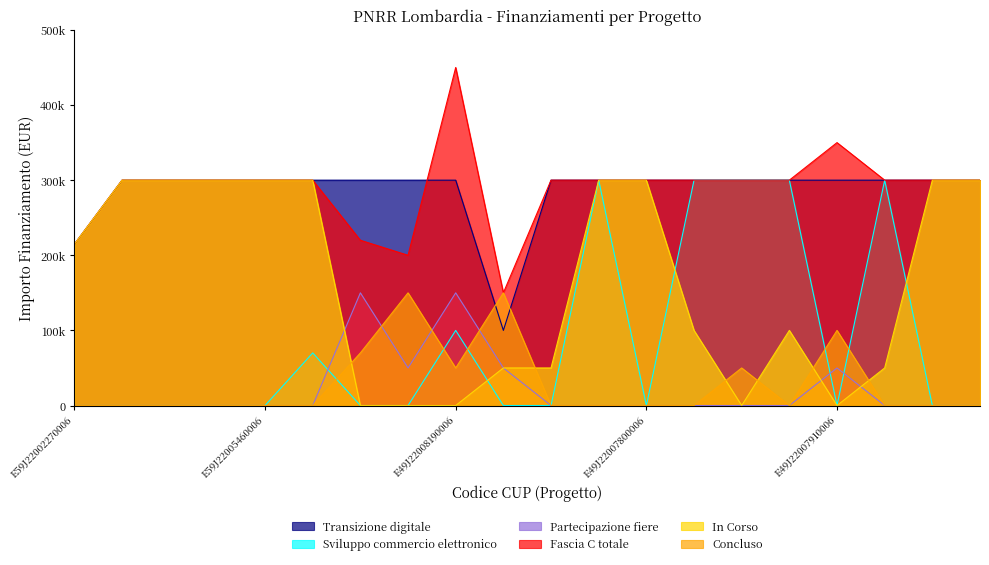

At how many categories does at least one series exceed 355830?

1